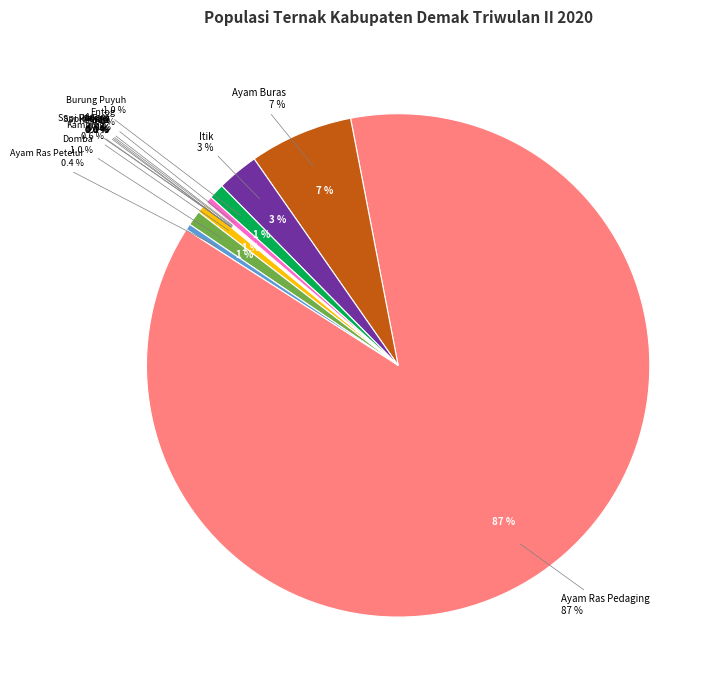

Is there any slice that represents more than half of the pie?

Yes